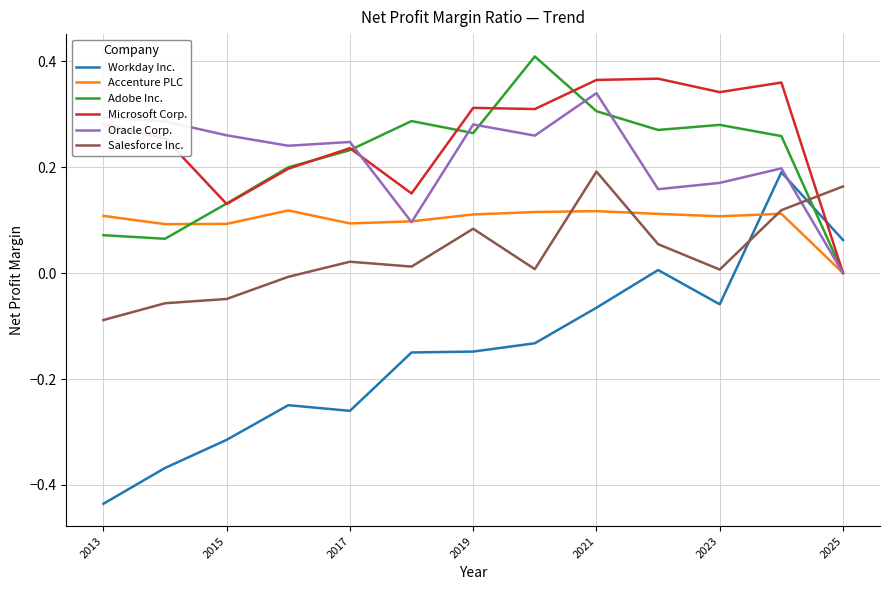

Which series has the widest spread of values?

Workday Inc.